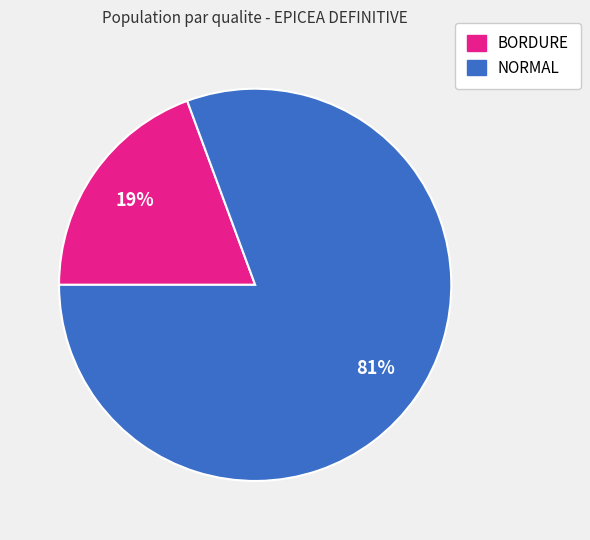

To the nearest percent, what is the average slice percentage?

50%